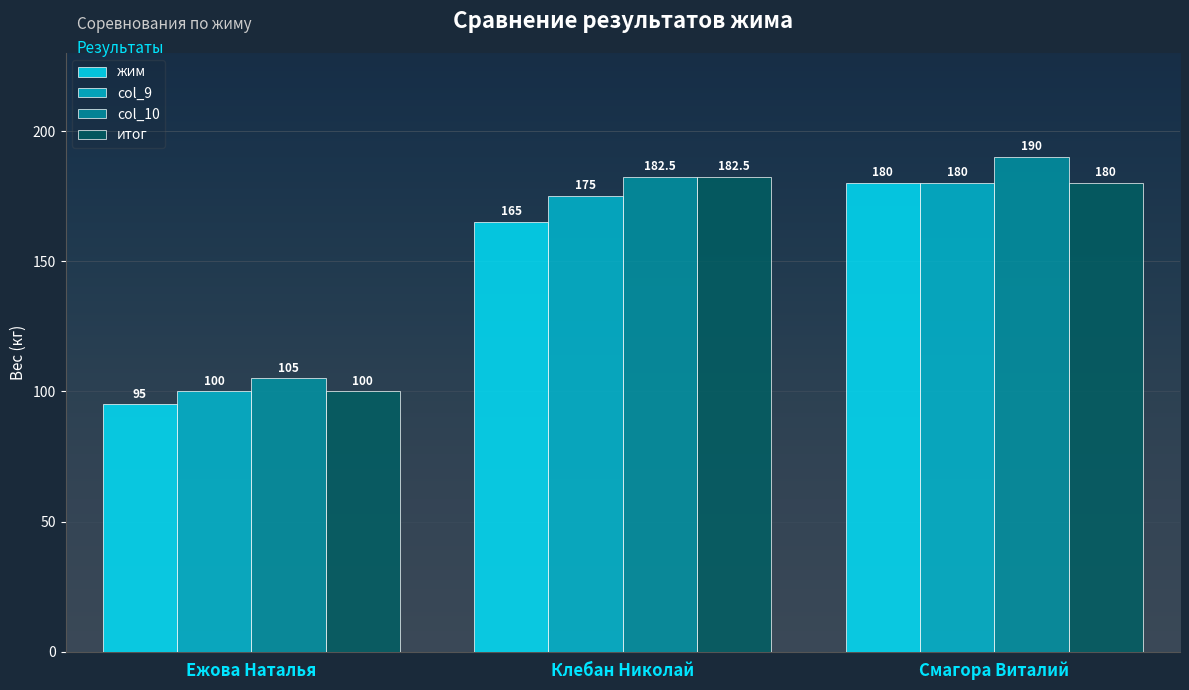

What is the label of the 2nd bar from the right?

Клебан Николай